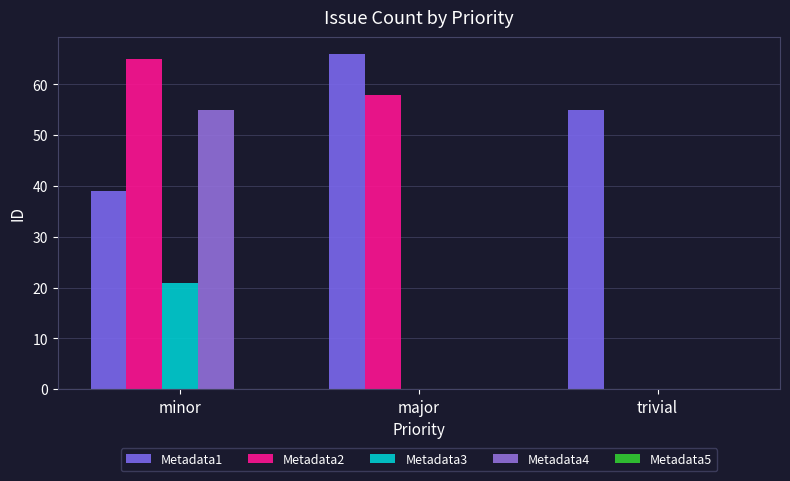

At which category does the chart reach its peak across all series?

major